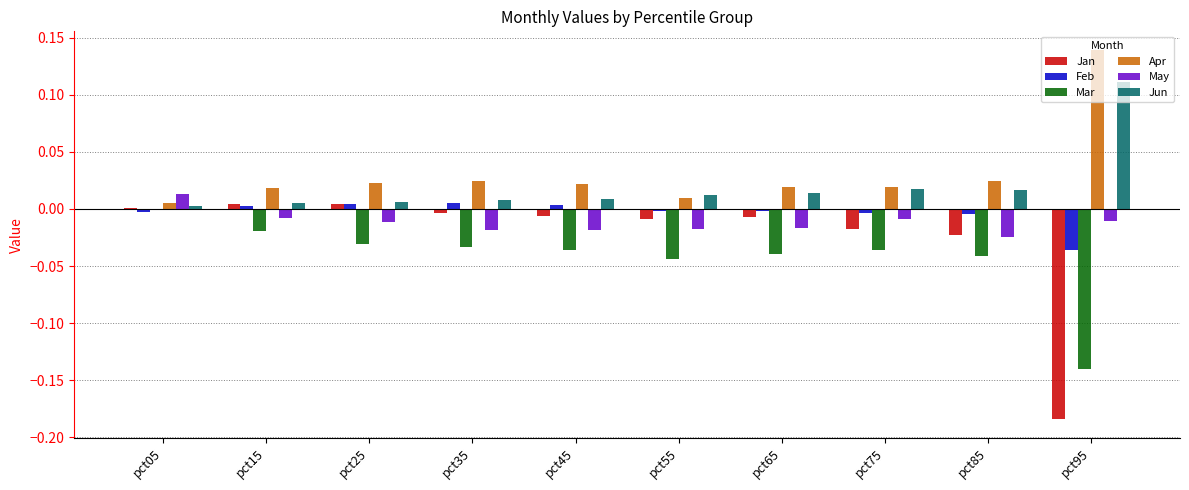

Which category has the highest value across all series?

pct95